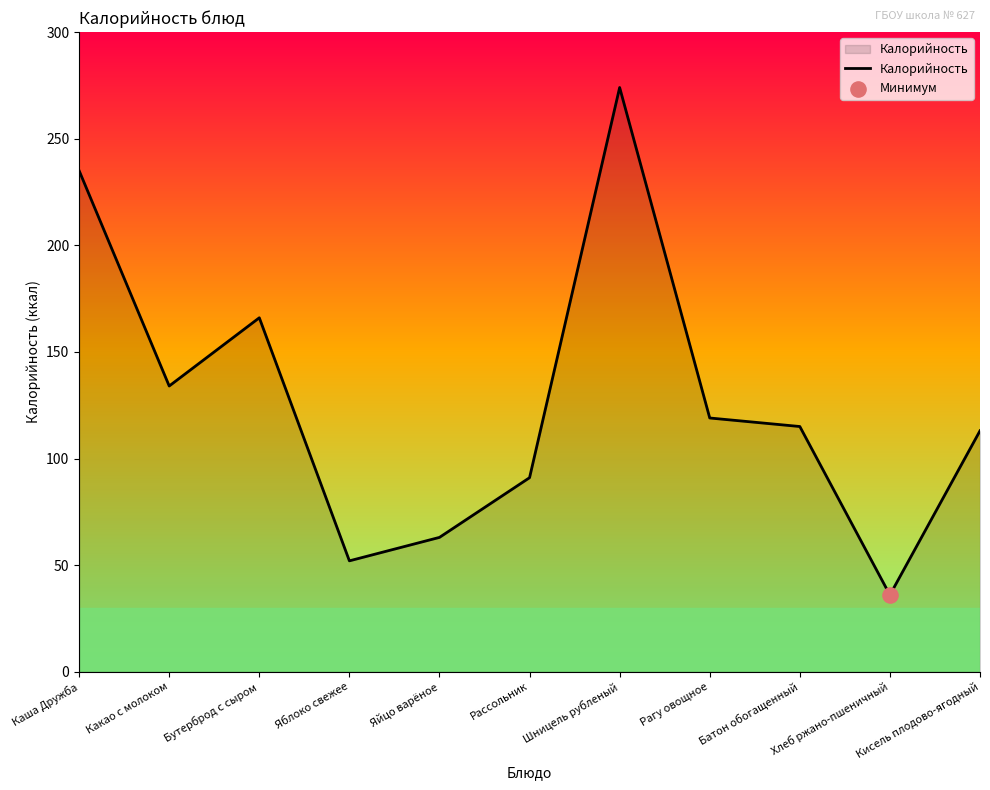

What is the change in value from Яблоко свежее to Кисель плодово-ягодный?

+61.0